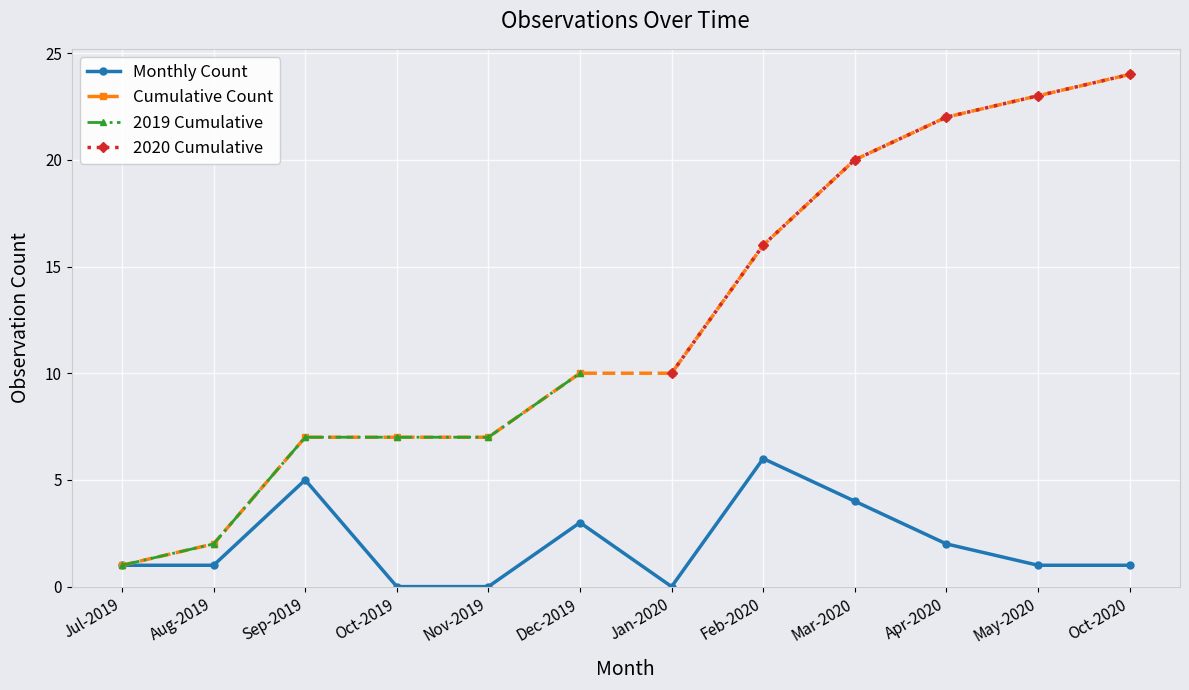

True or false: Cumulative Count has more than 0 interior local peaks.

False